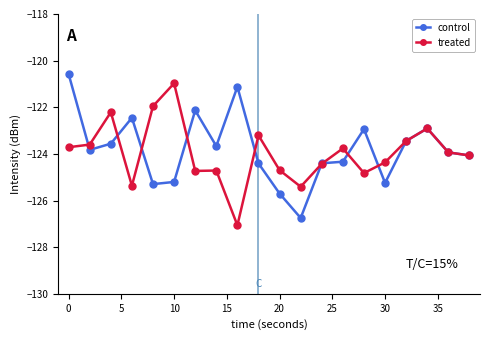

True or false: control has more than 2 interior local peaks.

True